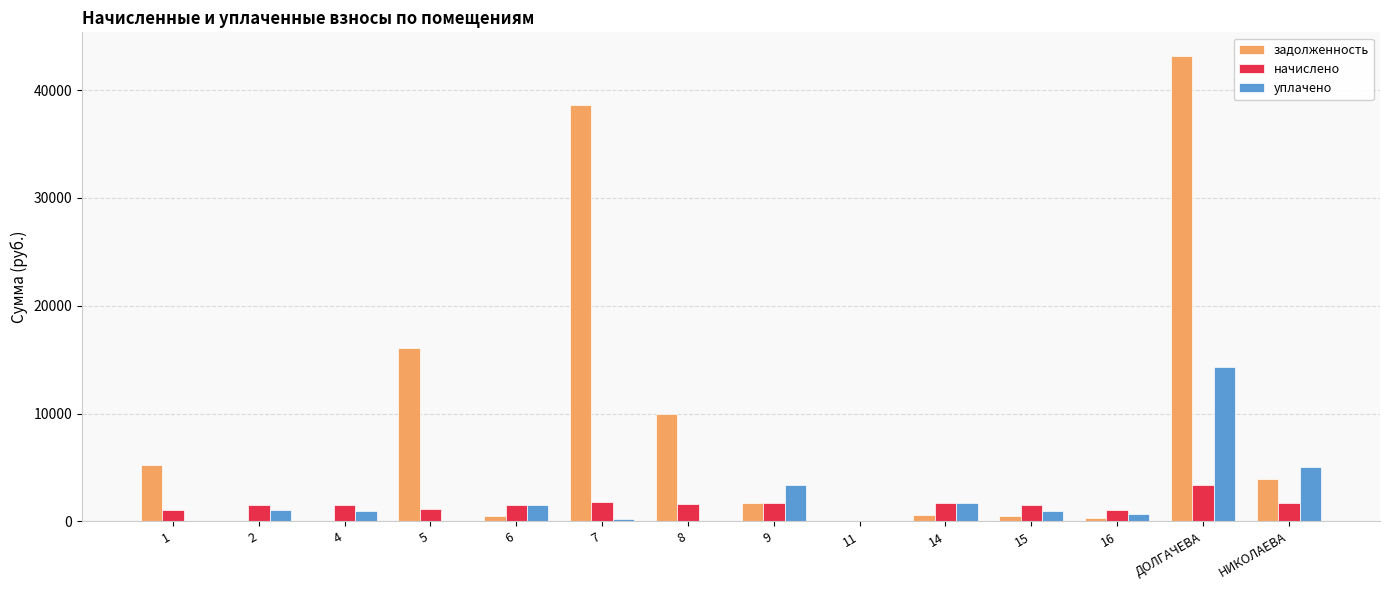

Which category has the highest value across all series?

ДОЛГАЧЕВА